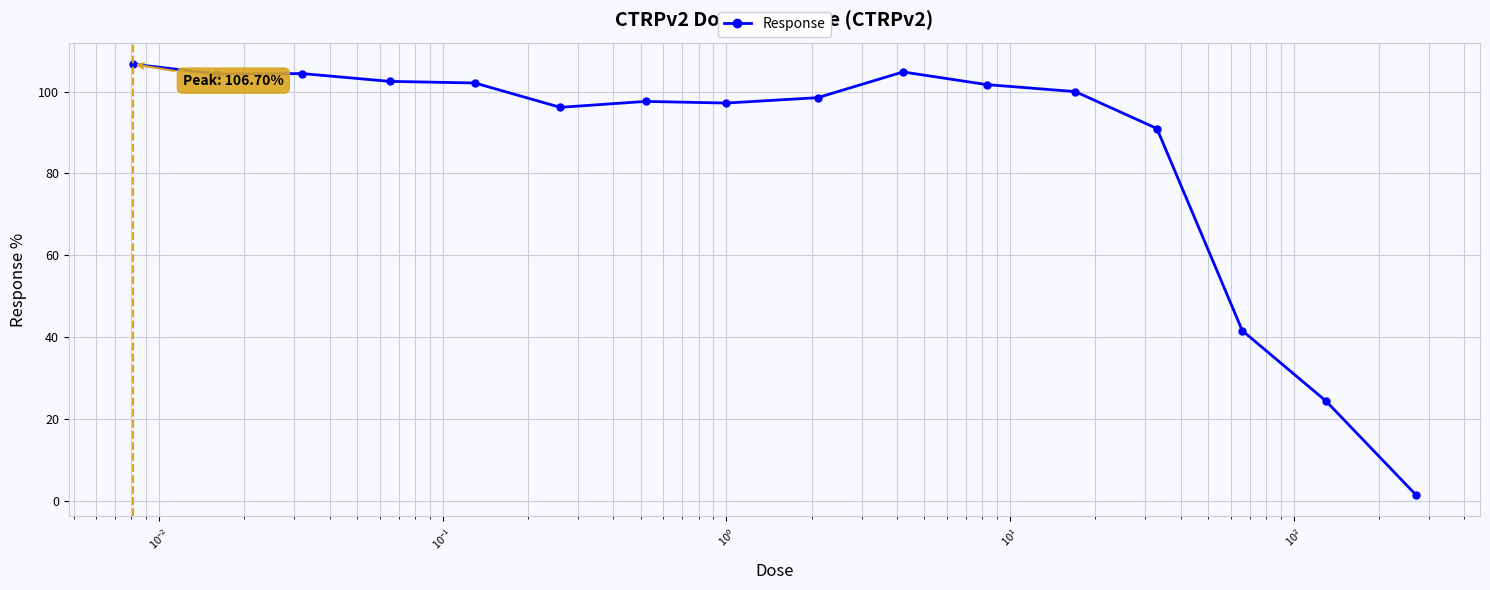

What is the maximum value shown in the chart?

106.7